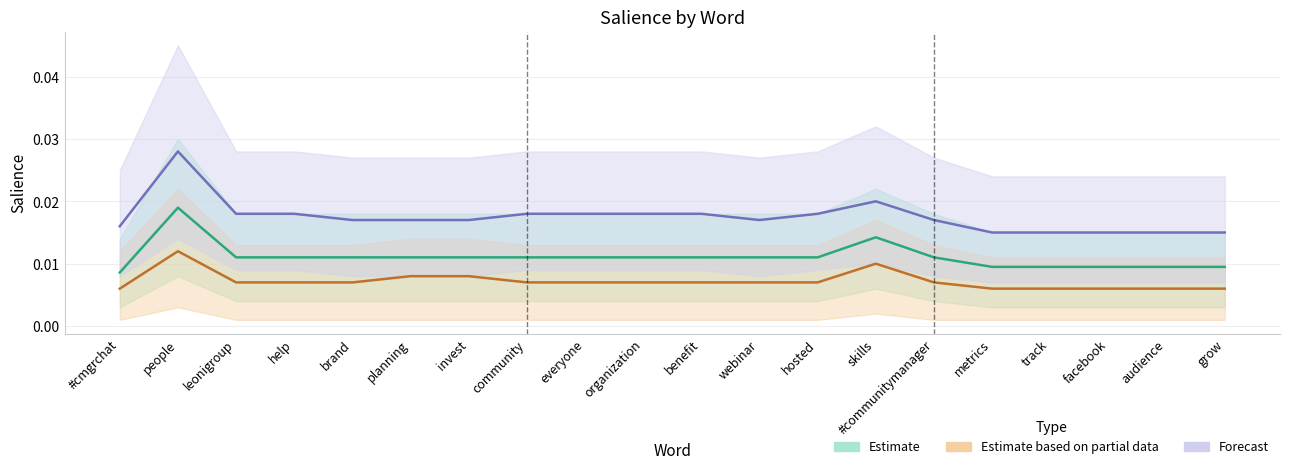

What position from the right is community?

13